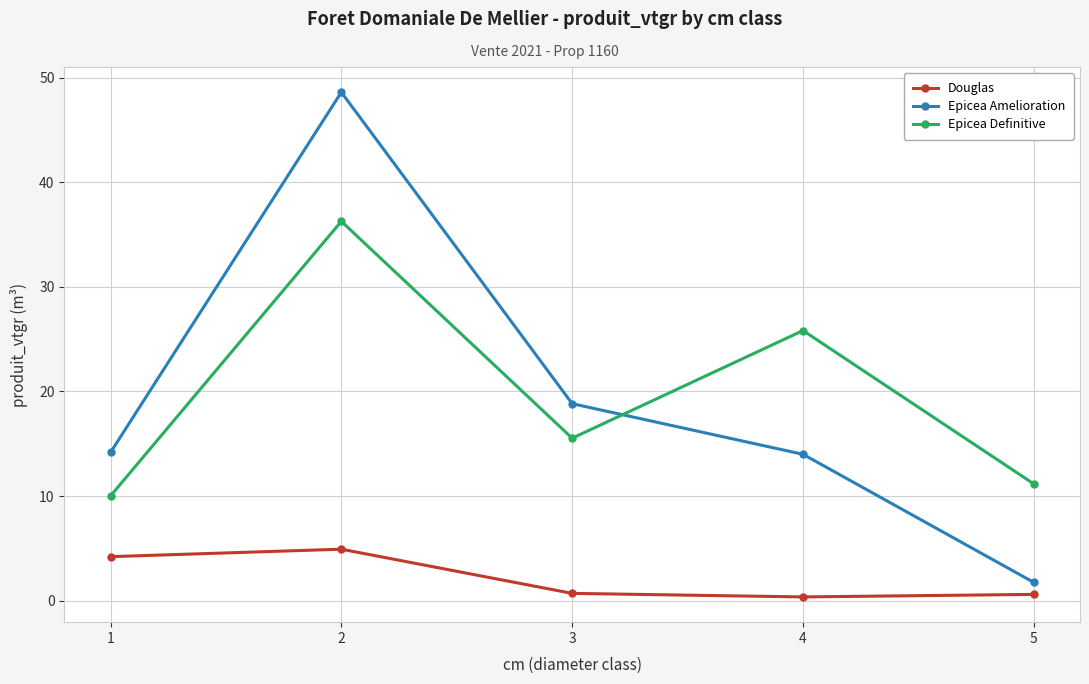

True or false: Douglas and Epicea Definitive intersect in this chart.

False